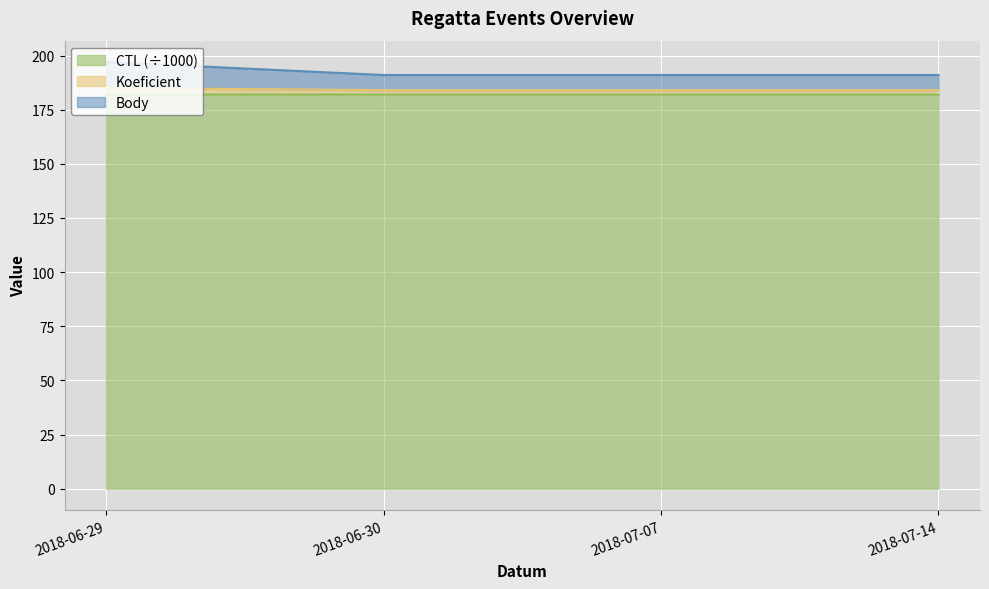

True or false: CTL has more than 1 points higher than both neighbors.

False